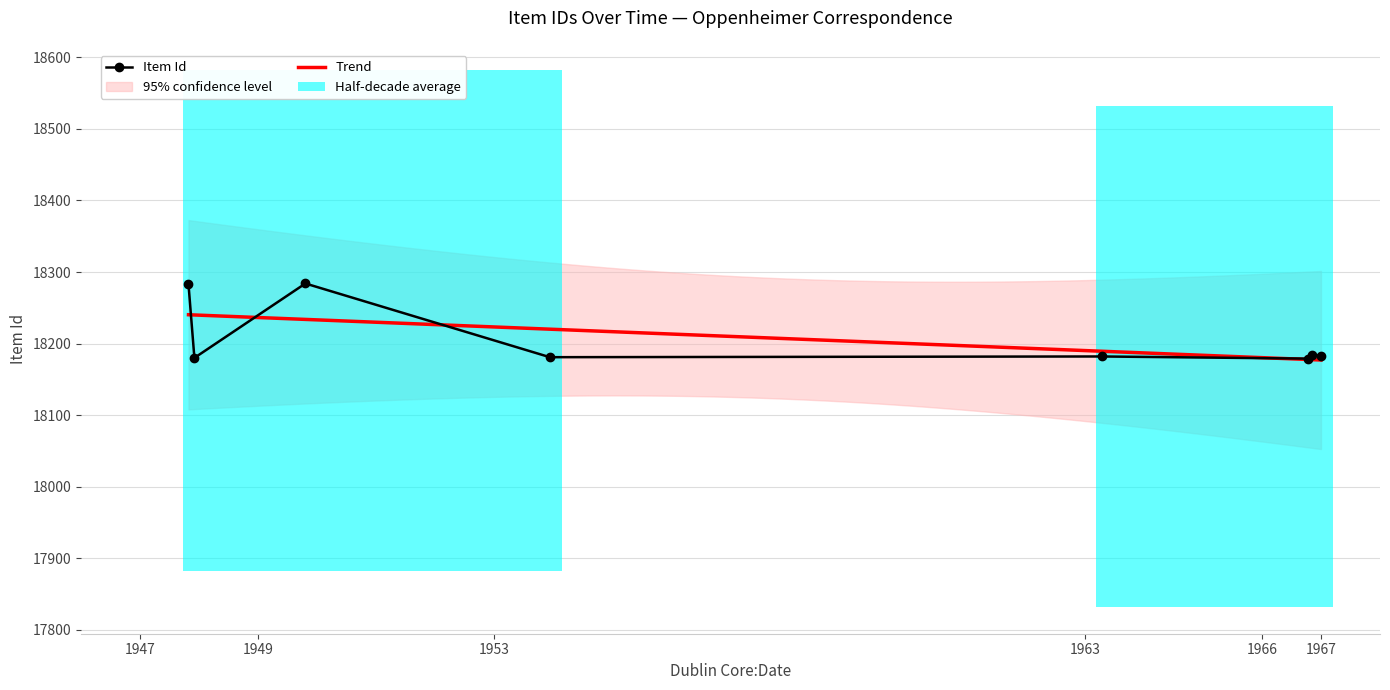

How many data points are less than 18183?

4